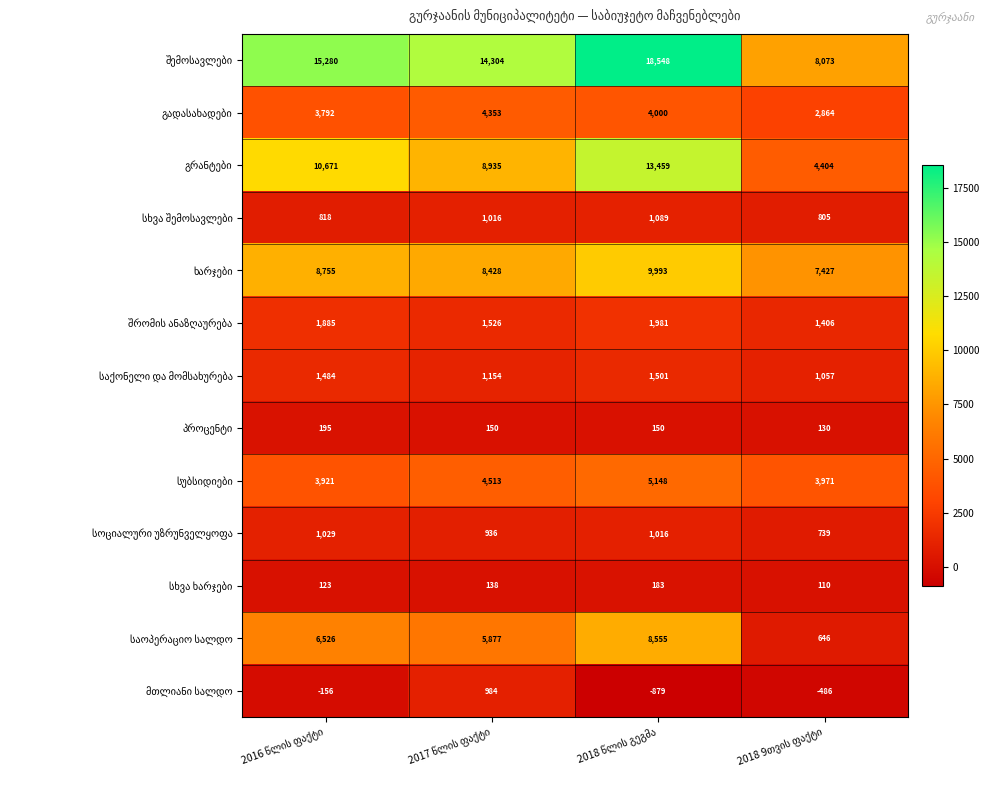

What is the maximum value shown in the chart?

18548